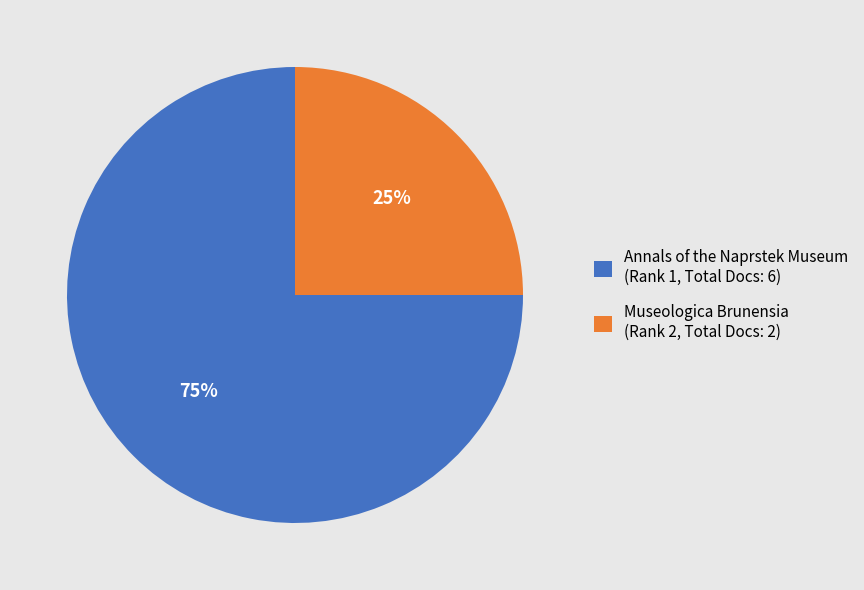

The Museologica Brunensia (Rank 2, Total Docs: 2) slice represents 31% of the pie. True or false?

False